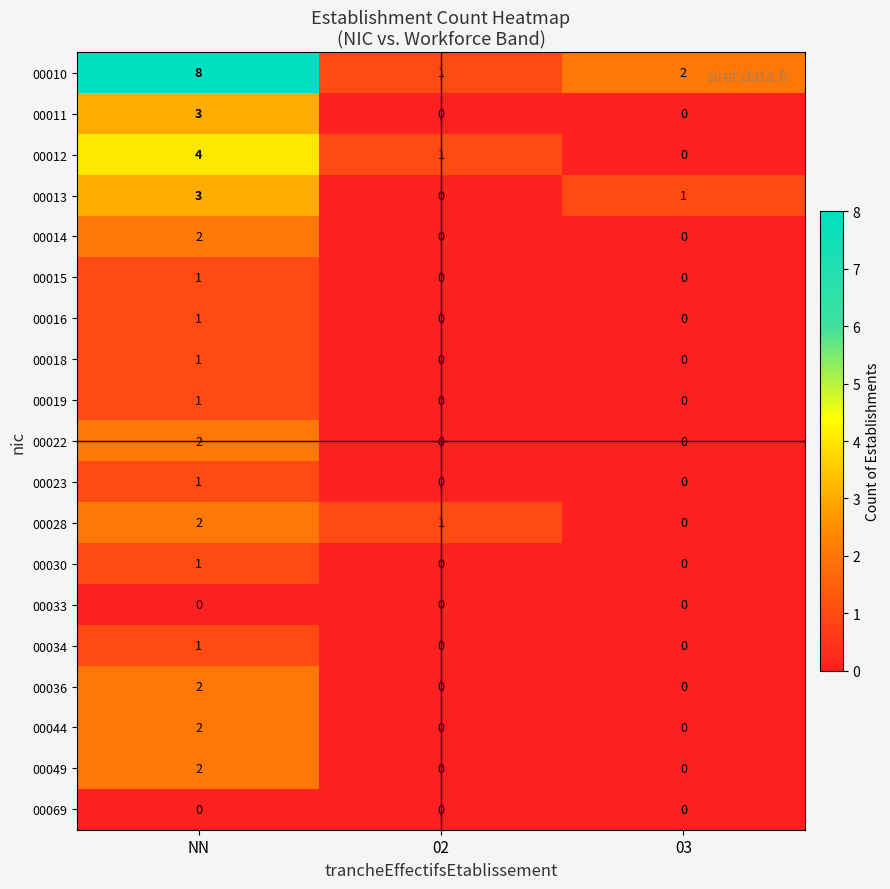

What is the total value across all series at 02?

3